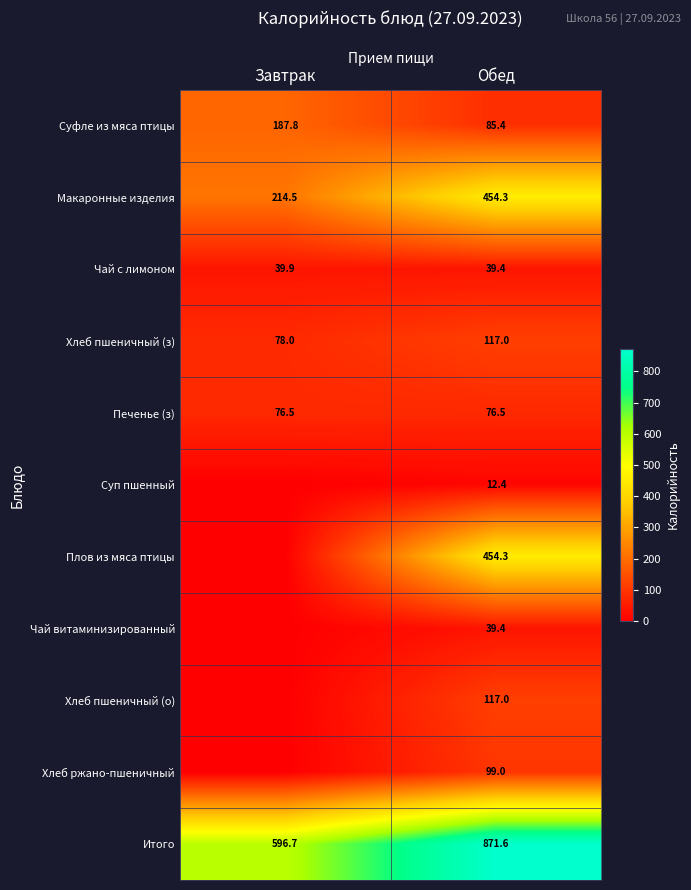

What is the spread (max minus min) of values at Обед?

859.2